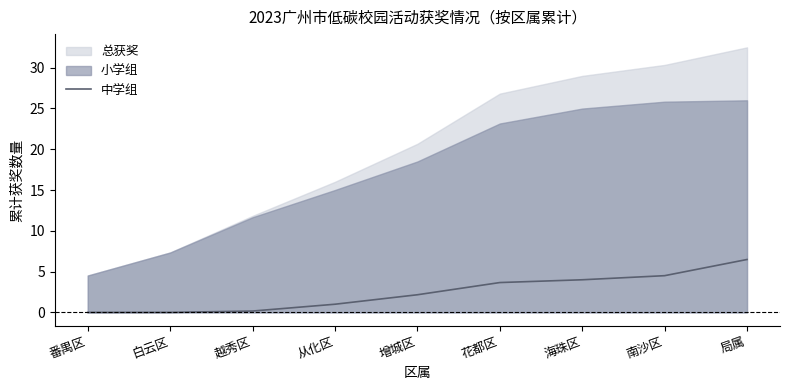

Reading left to right, list all the values displayed in this chart.

番禺区=0.0	白云区=0.0	越秀区=0.2	从化区=1.0	增城区=2.2	花都区=3.7	海珠区=4.0	南沙区=4.5	局属=6.5